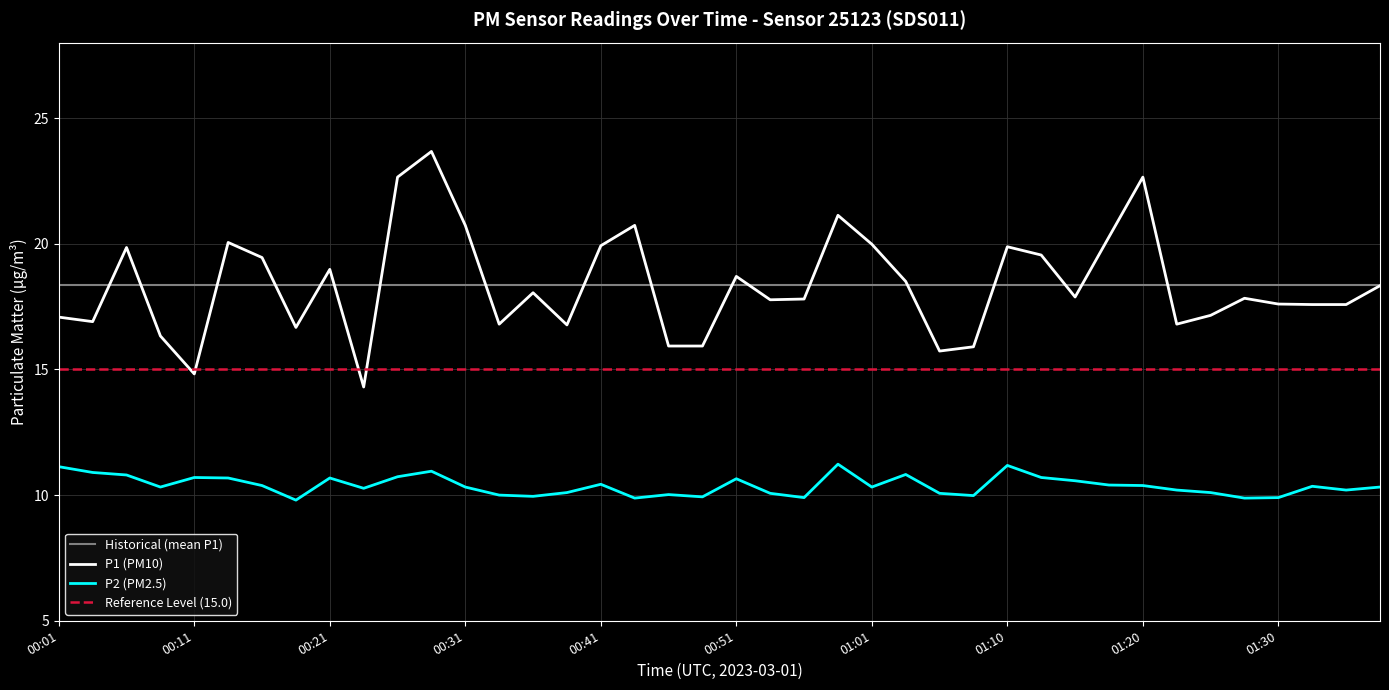

Where is the first local minimum for P2?

00:09